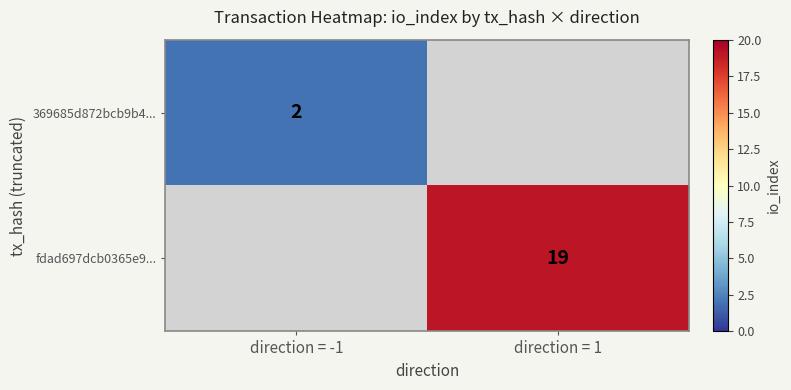

The fdad697dcb0365e9... series shows 19 at direction = 1. True or false?

True